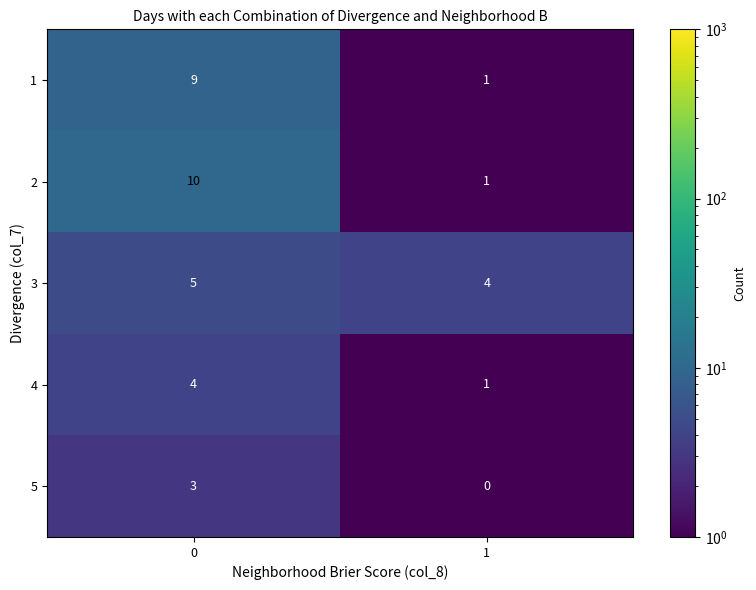

How many series are shown in this chart?

5